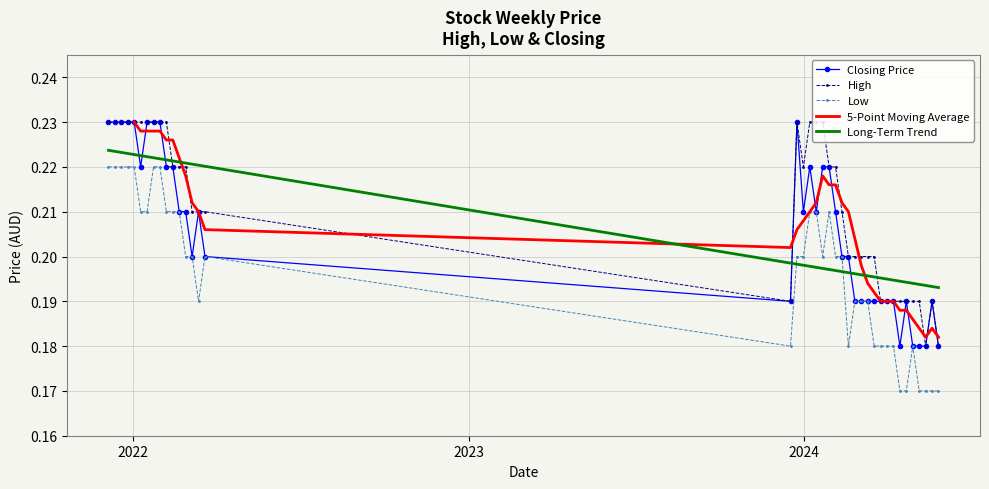

True or false: Low and High cross at least once.

False